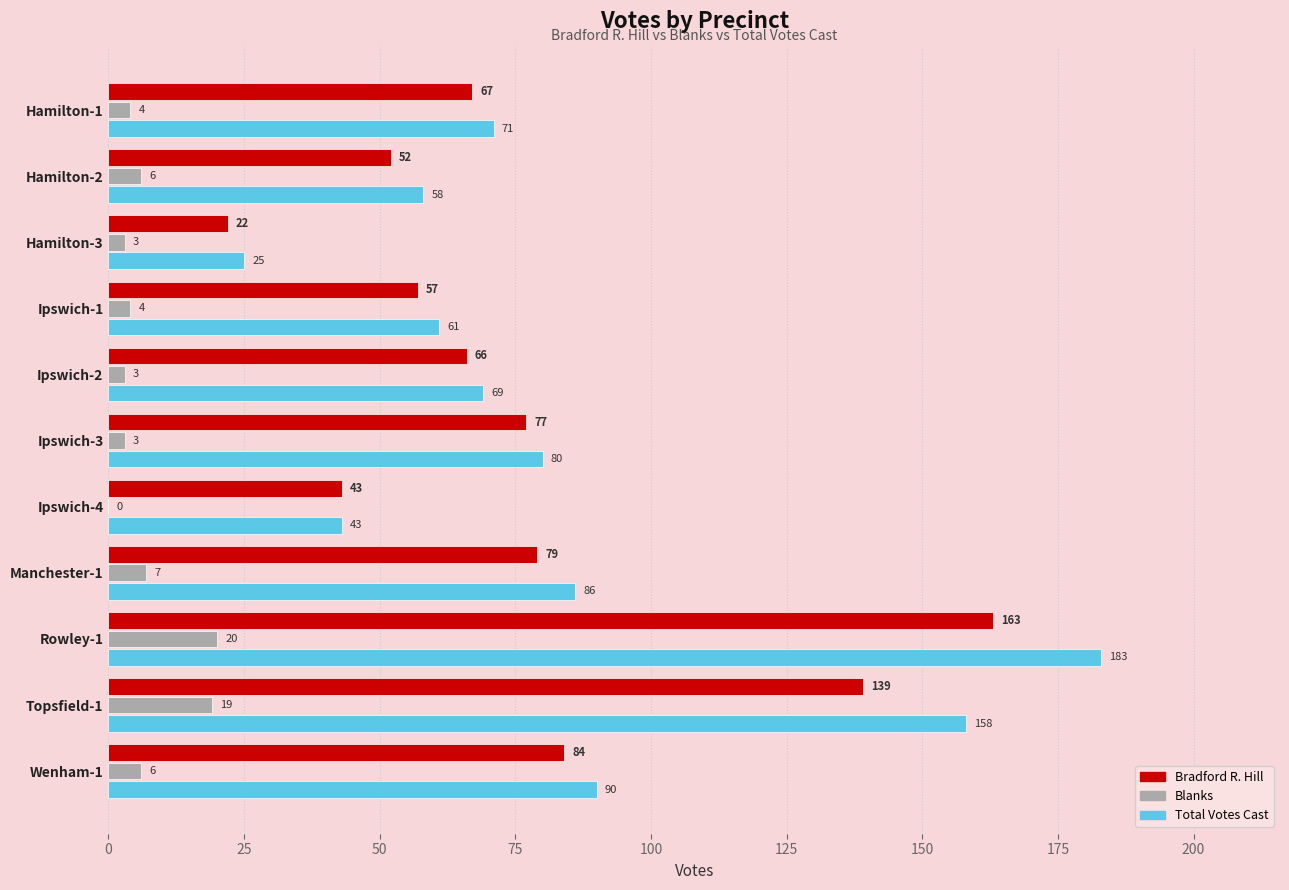

What is the greatest value displayed?

183